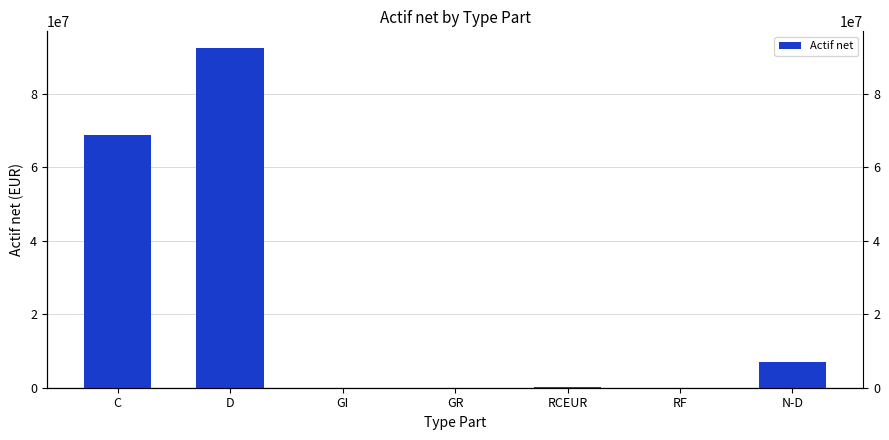

What is the value of the 2nd bar from the left?

92456124.3